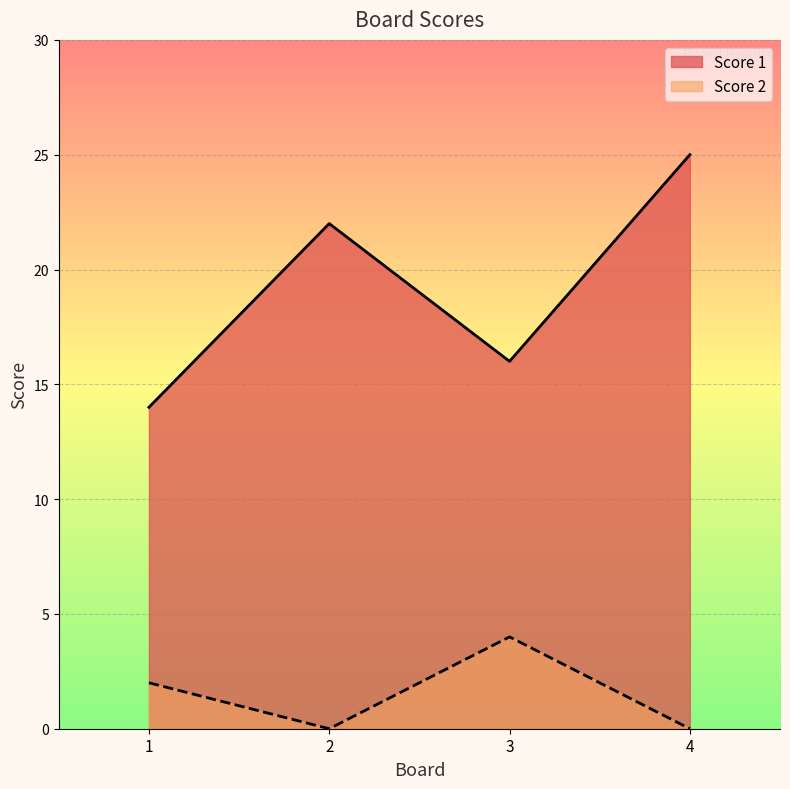

What is the difference between the second highest and second lowest values in the Score 2 series?

2